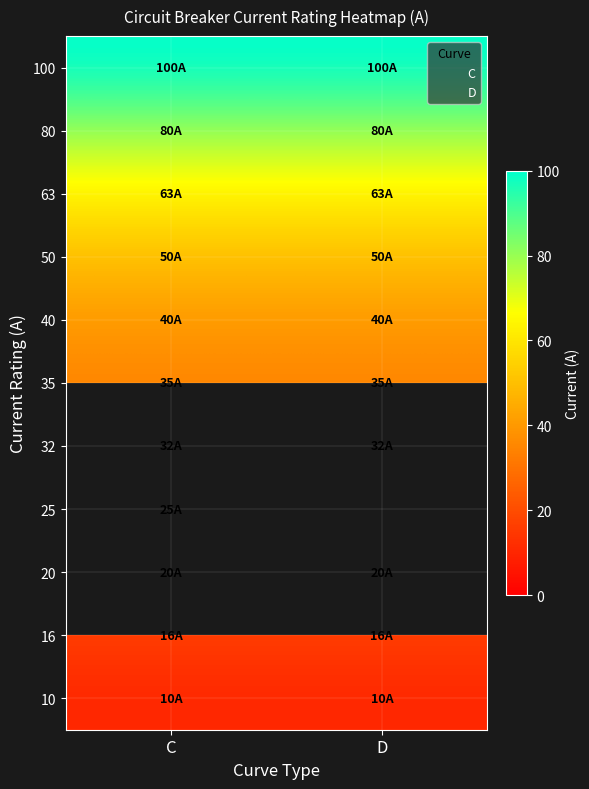

How many positive values does the D series have?

10